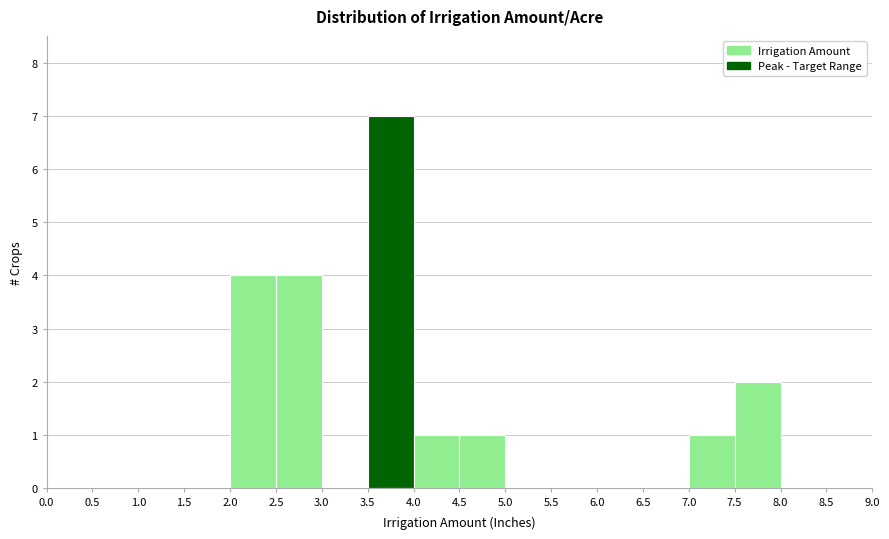

Over which range of the x-axis is the bar tallest?

3.5 to 4.0